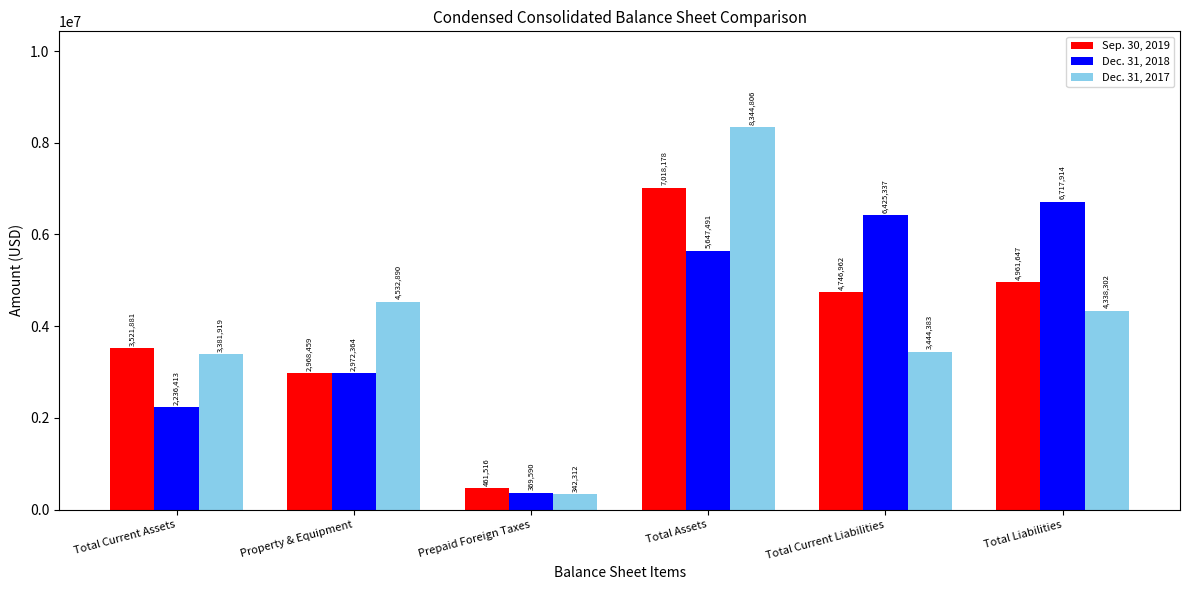

How many data points in Dec. 31, 2017 are less than 4338302?

3